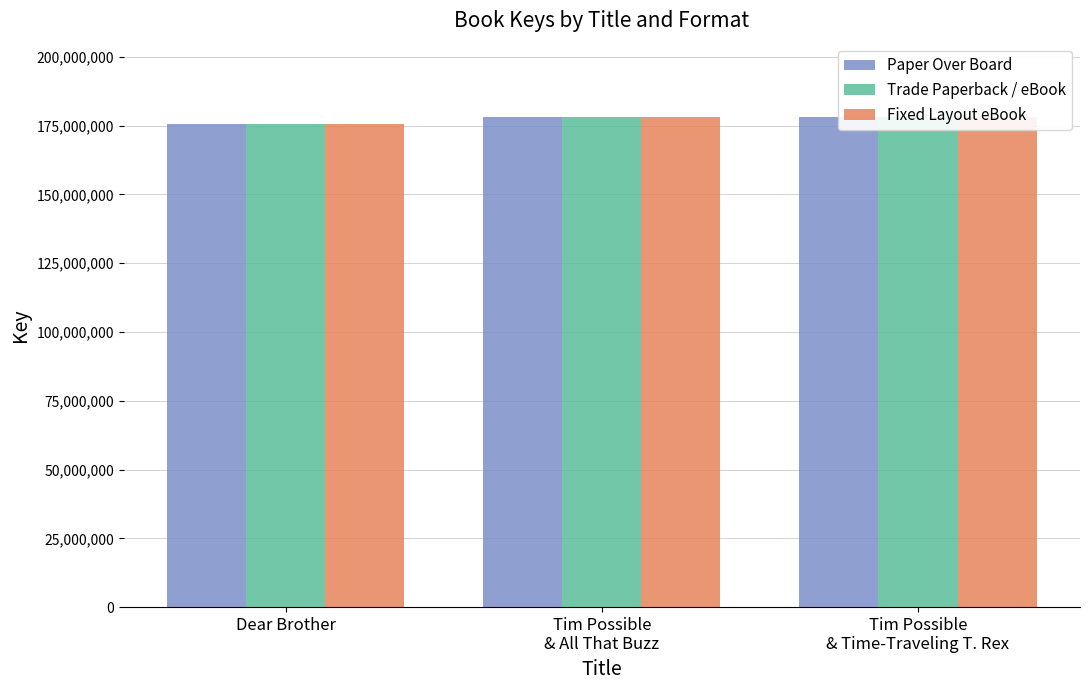

What is the total value across all series at Dear Brother?

527080602